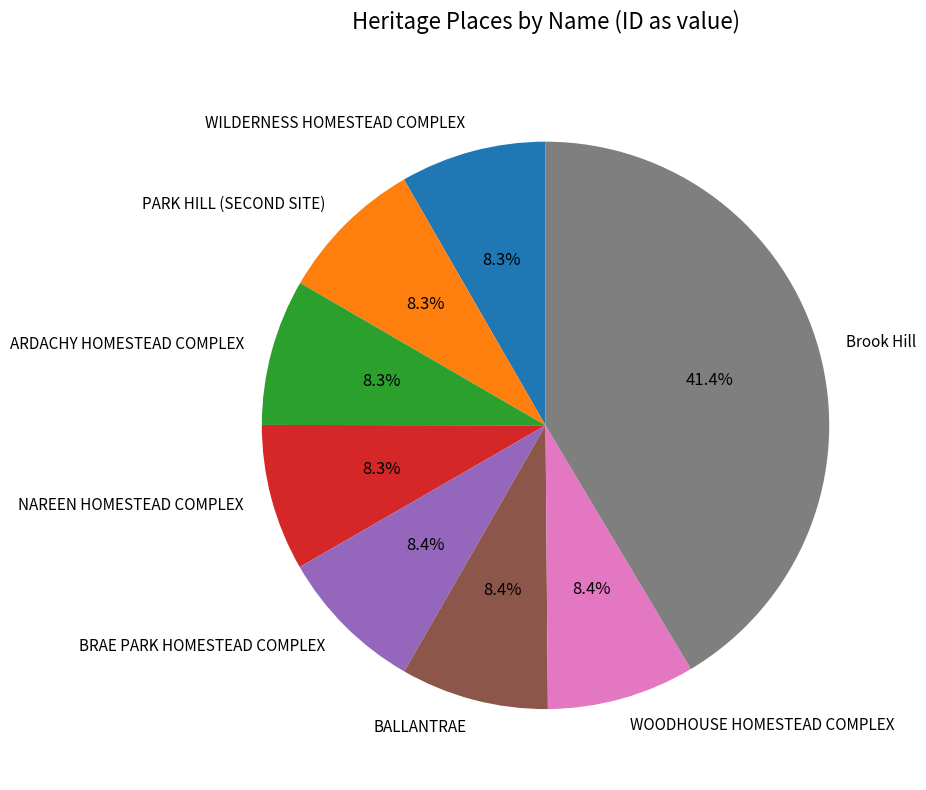

What percentage is NOT represented by ARDACHY HOMESTEAD COMPLEX?

91.7%